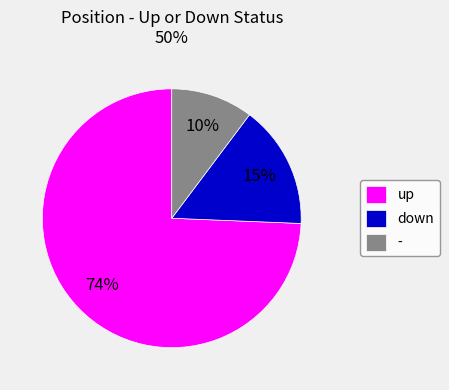

Count the number of slices in the pie.

3